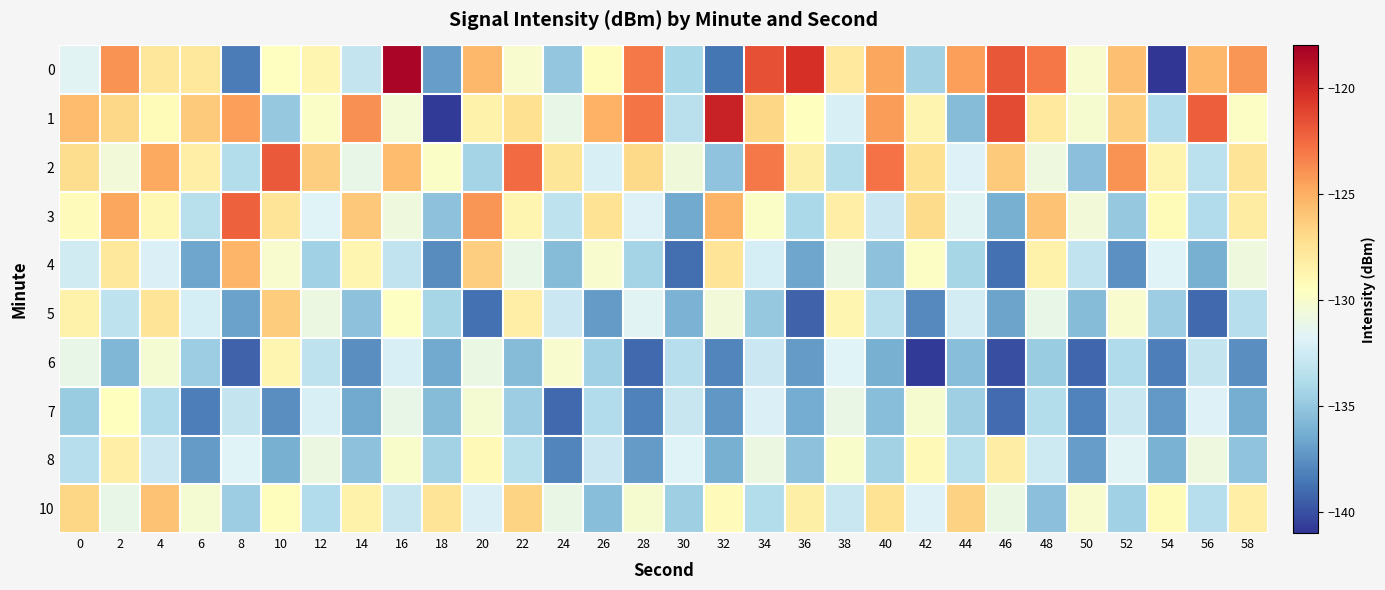

What is the total value across all series at 26?

-1317.8